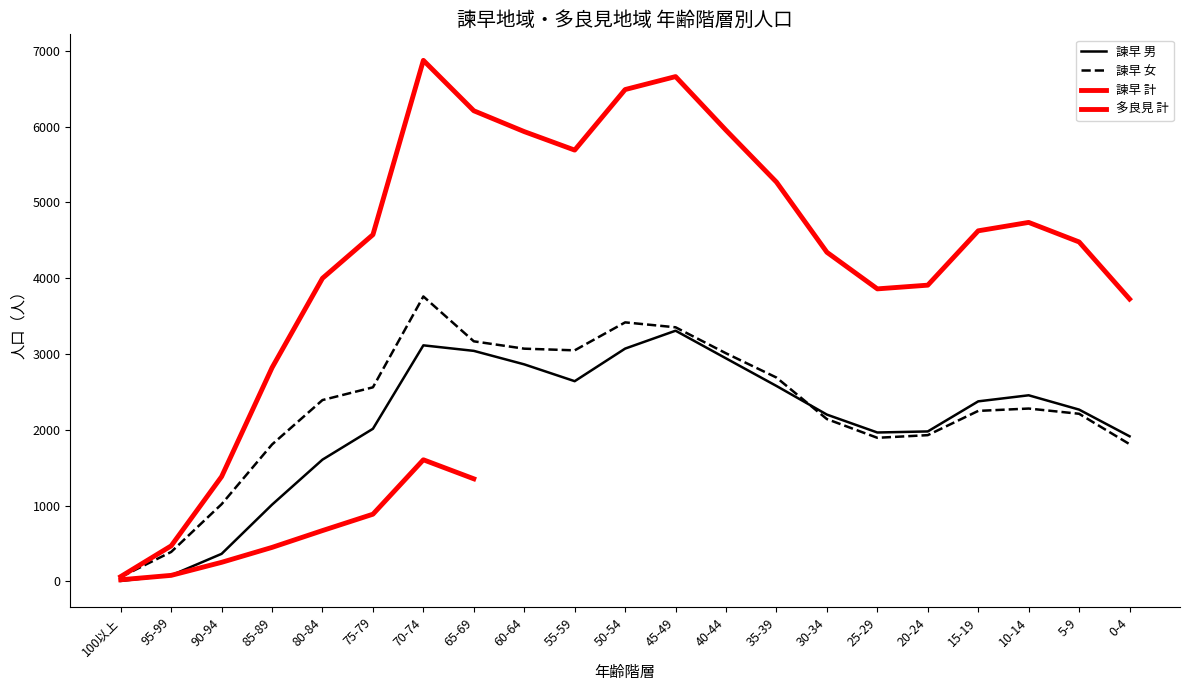

True or false: 諫早 女 and 諫早 計 cross at least once.

False